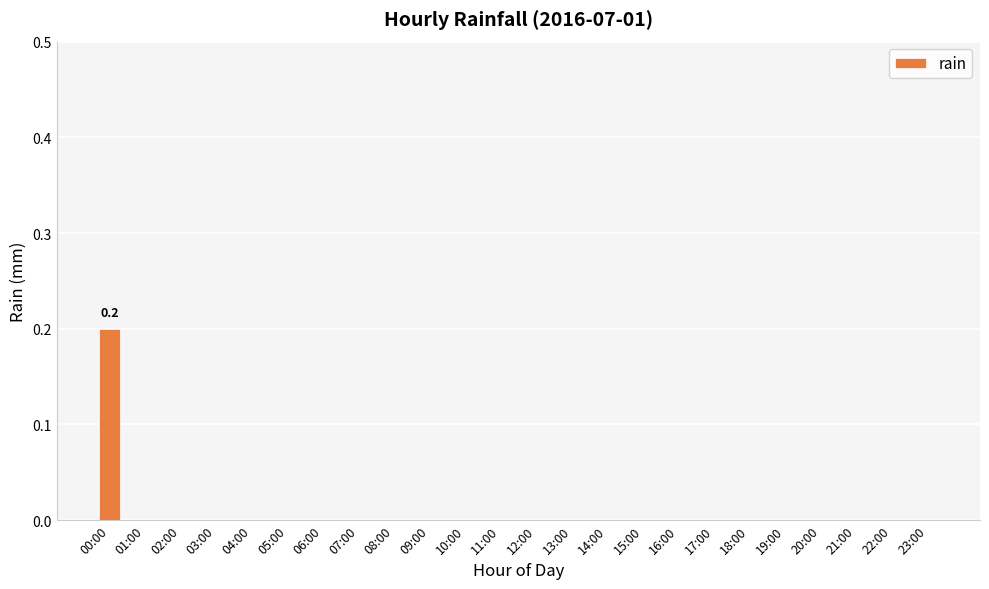

Is it true that the value at 10:00 is 0.0?

True